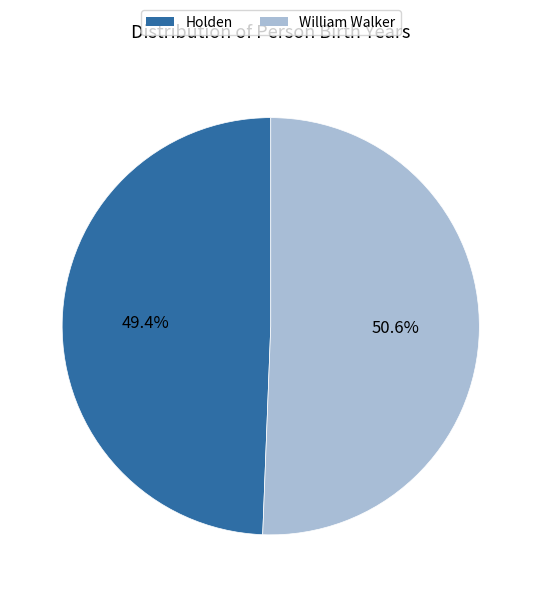

Approximately how many times larger is the value at Holden compared to William Walker?

1.0